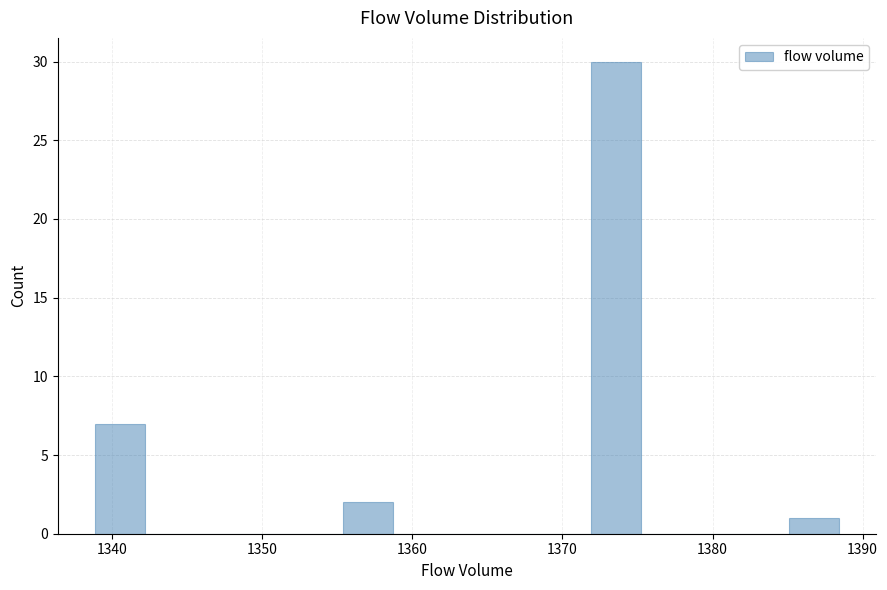

Read against the x-axis, roughly where is the centre of the tallest bar?

1374